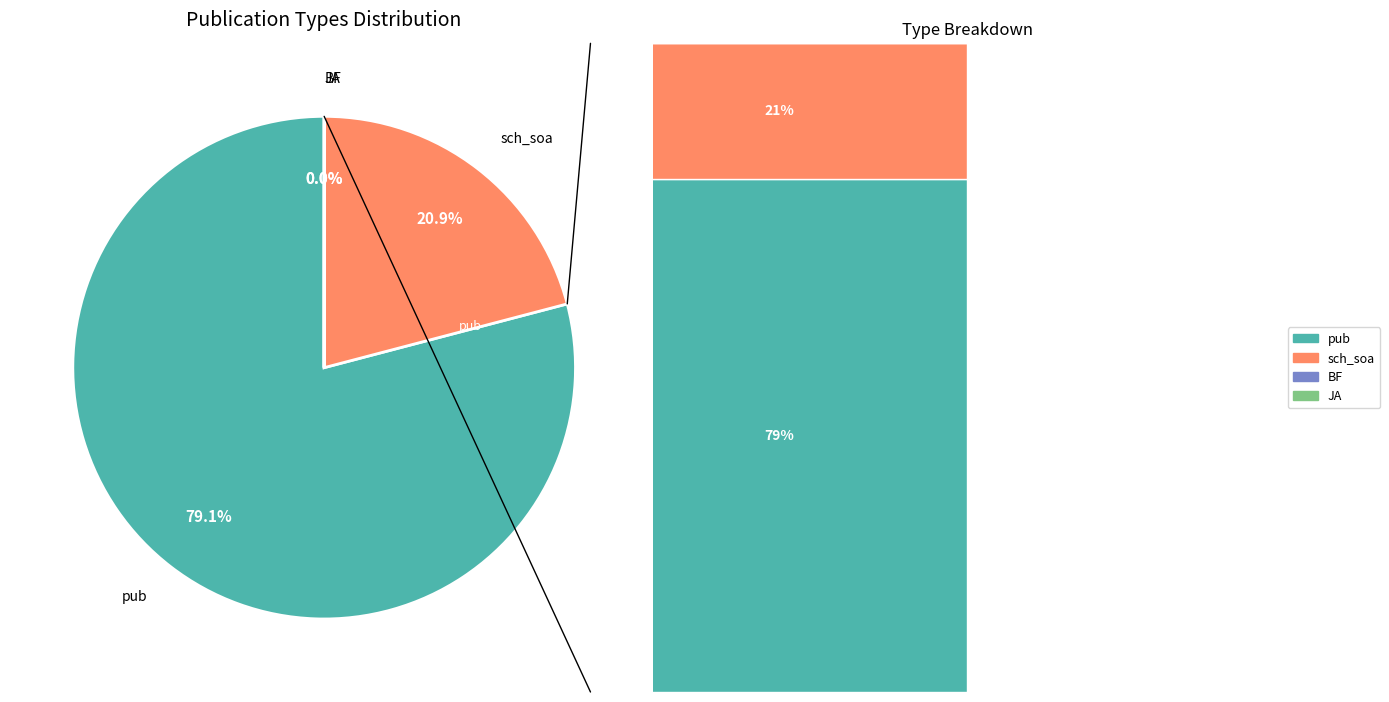

Rank the categories by value from lowest to highest.

JA, BF, sch_soa, pub